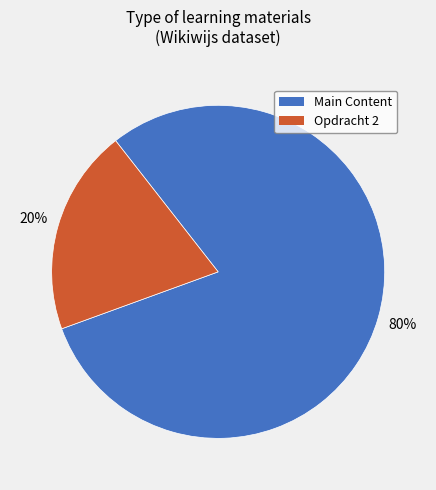

How many segments does this pie chart have?

2